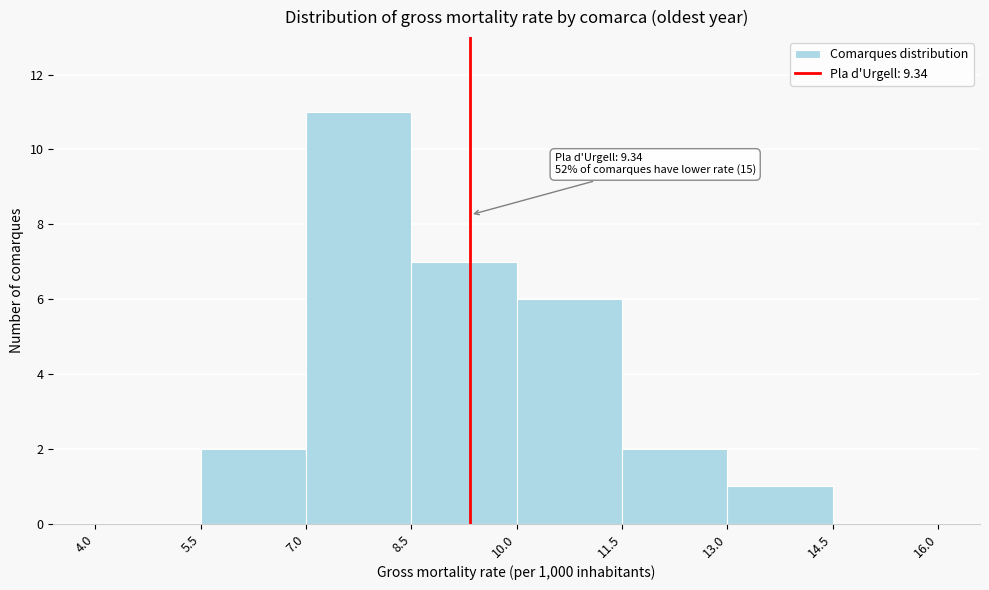

Over which range of the x-axis is the bar tallest?

7.0 to 8.5